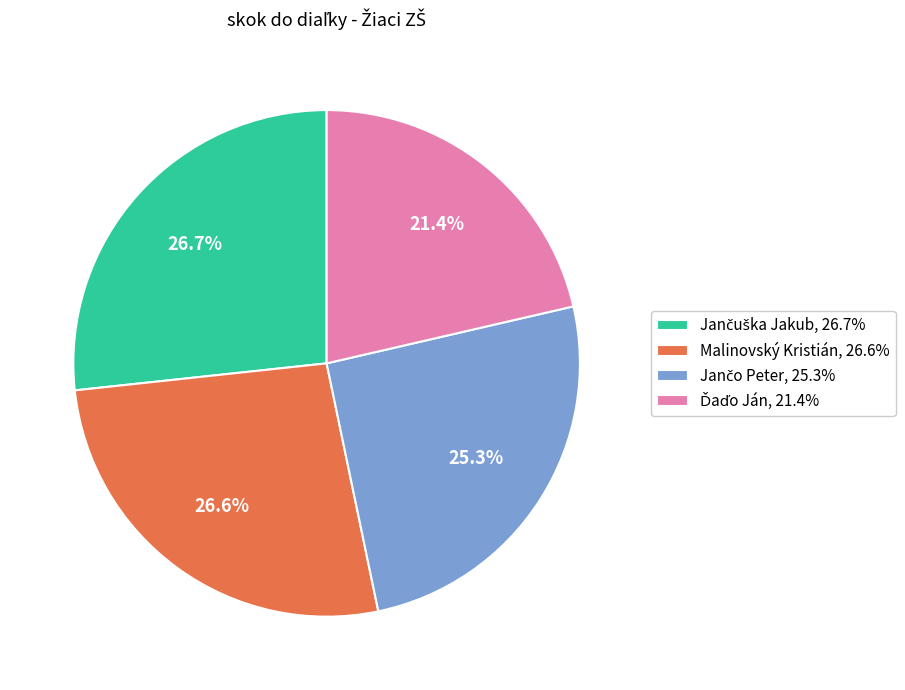

What percentage is NOT represented by Malinovský Kristián, 26.6%?

73.4%